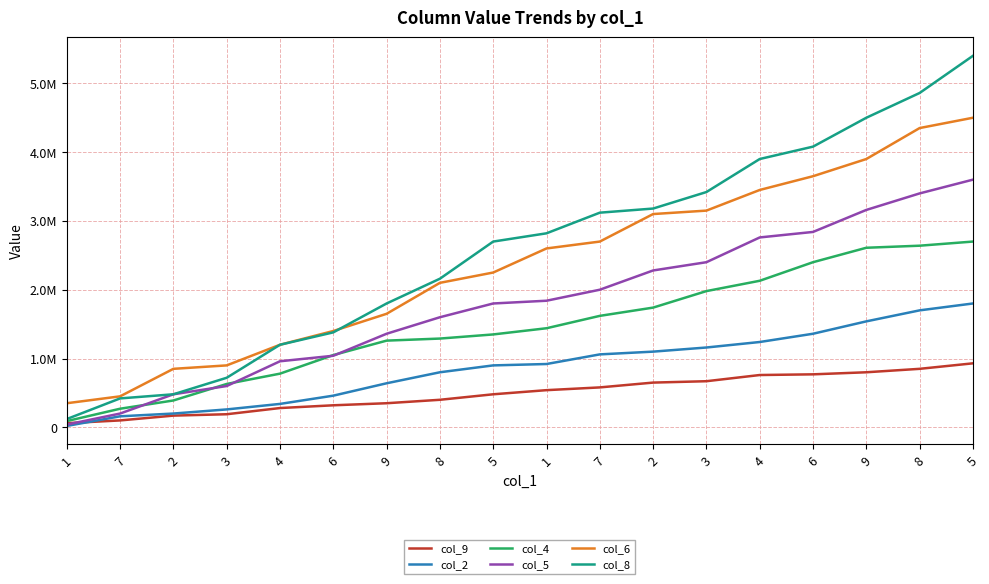

What is the total value across all series at 2?

2570000